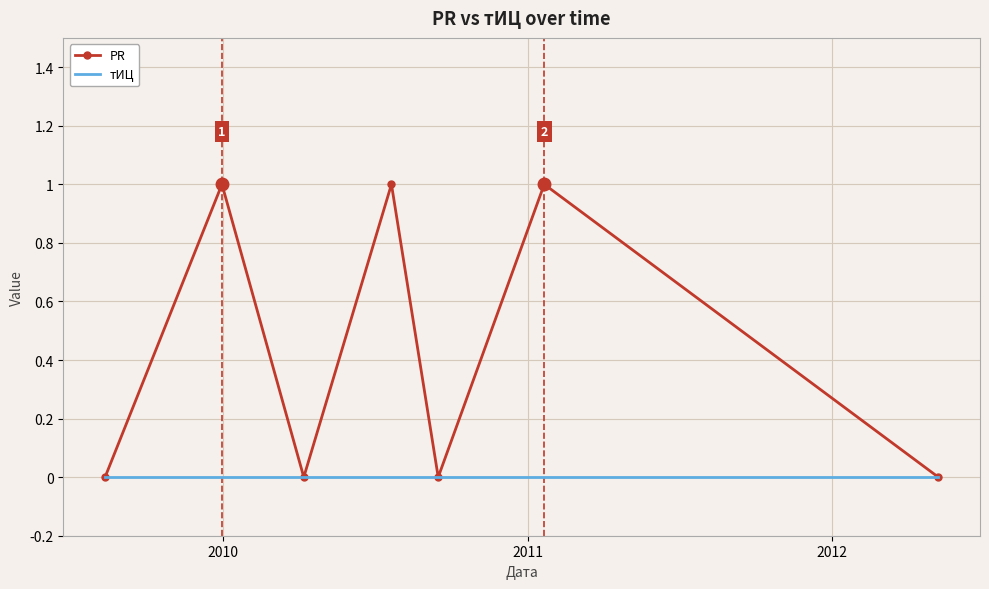

List the series in order of their overall mean, lowest first.

тИЦ, PR